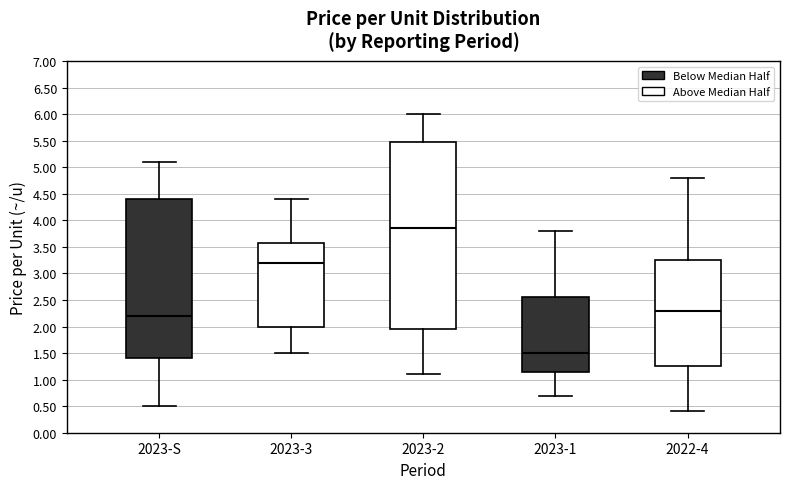

Which box's median line is the lowest?

2023-1